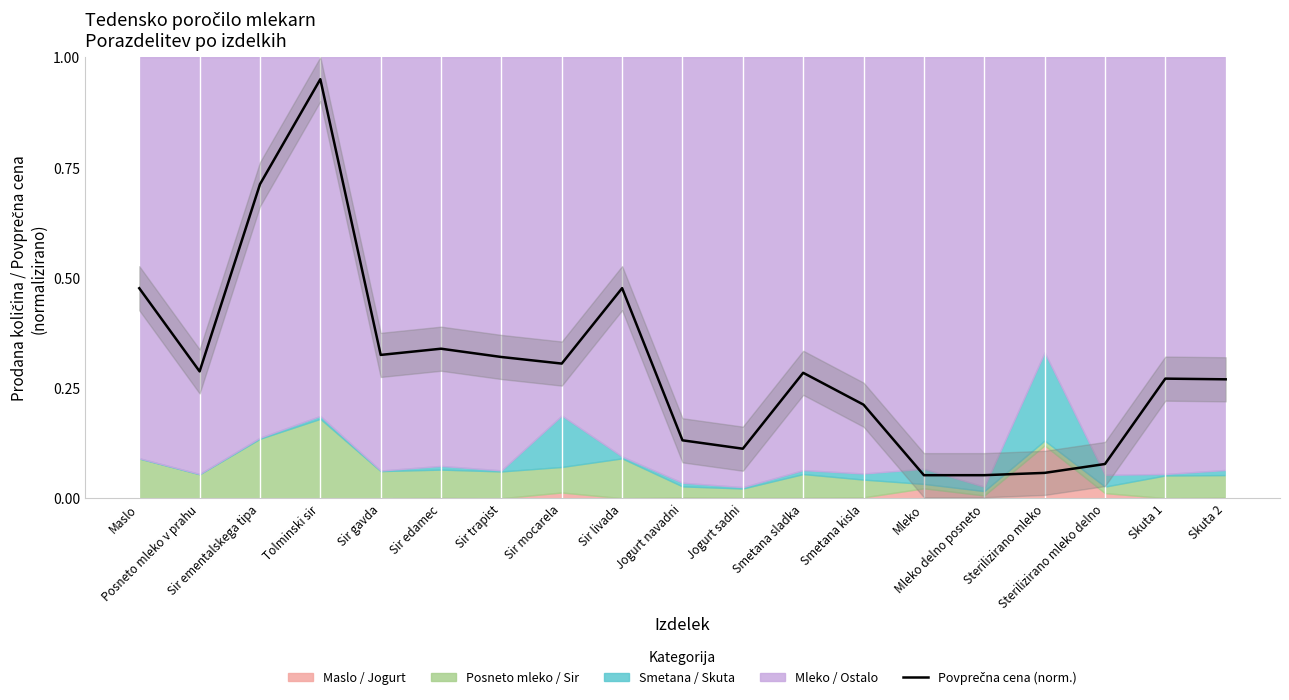

Reading left to right, what are all the values shown in this chart?

0.5	0.3	0.7	0.9	0.3	0.3	0.3	0.3	0.5	0.1	0.1	0.3	0.2	0.1	0.1	0.1	0.1	0.3	0.3